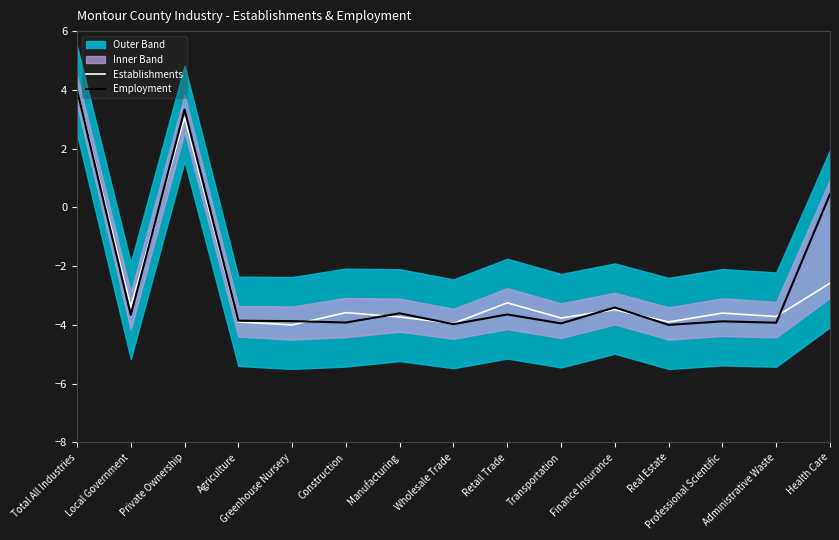

Is this an area chart (filled region under the line)?

No